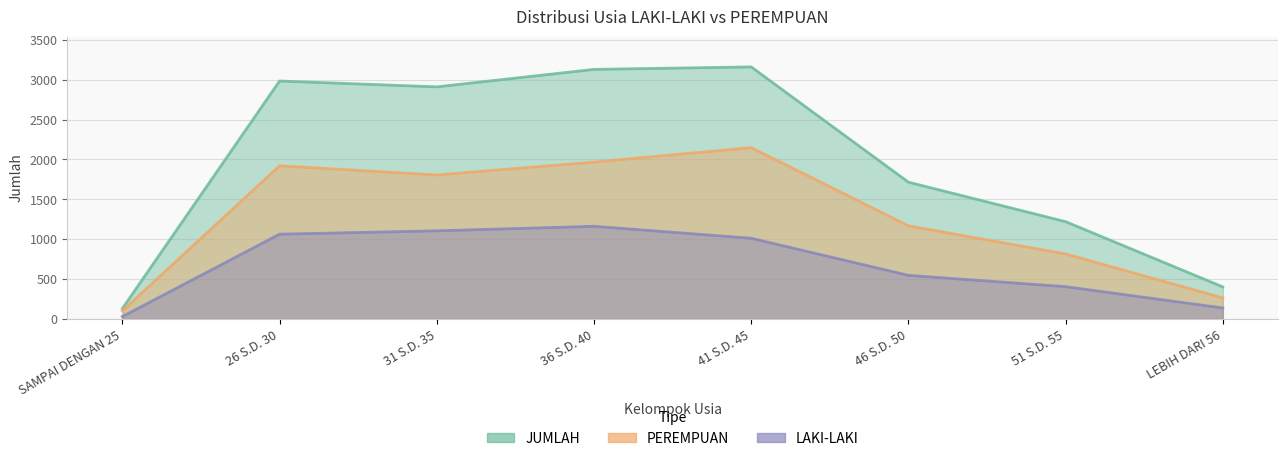

What is the label of the 4th point from the right?

41 S.D. 45